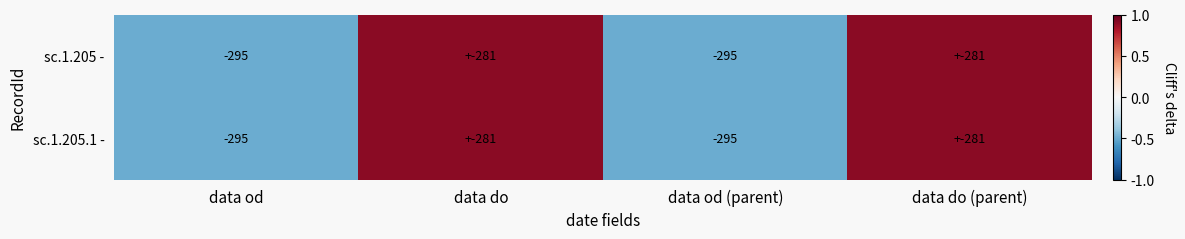

What is the total value across all series at data od?

-590.0